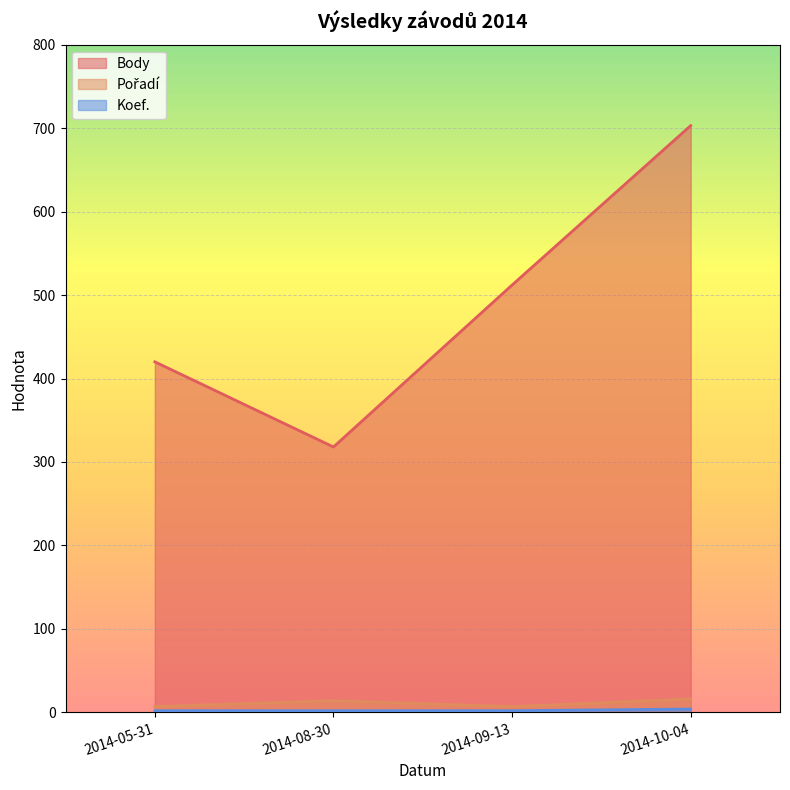

True or false: Koef. and Body intersect in this chart.

False